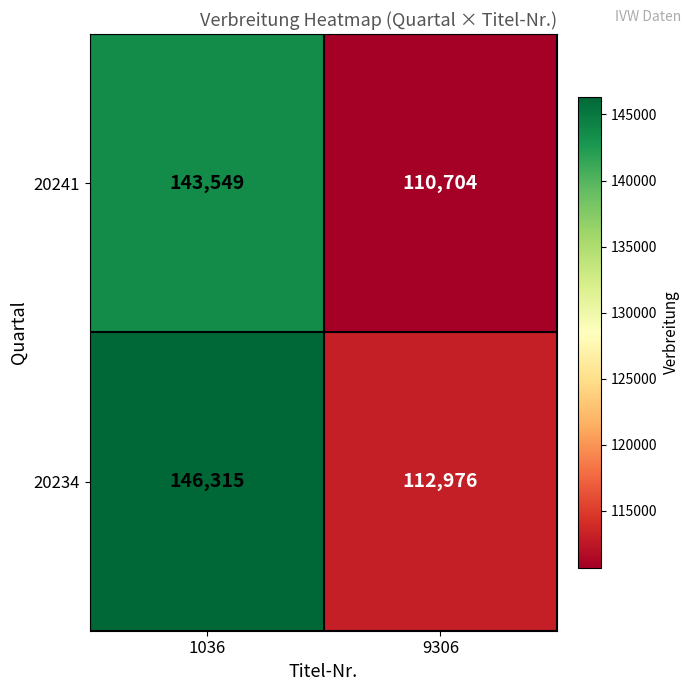

Reading left to right, list all the values displayed in this chart.

20241: 1036=143549	9306=110704
20234: 1036=146315	9306=112976